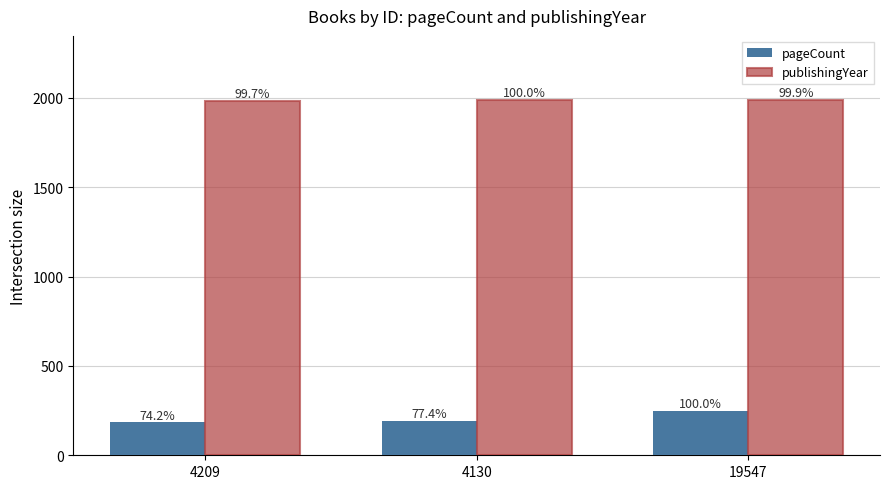

Does the chart contain any negative values?

No